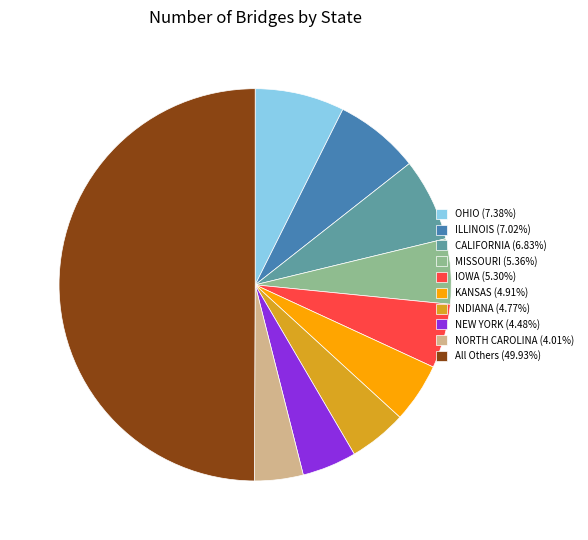

Count the number of slices in the pie.

10